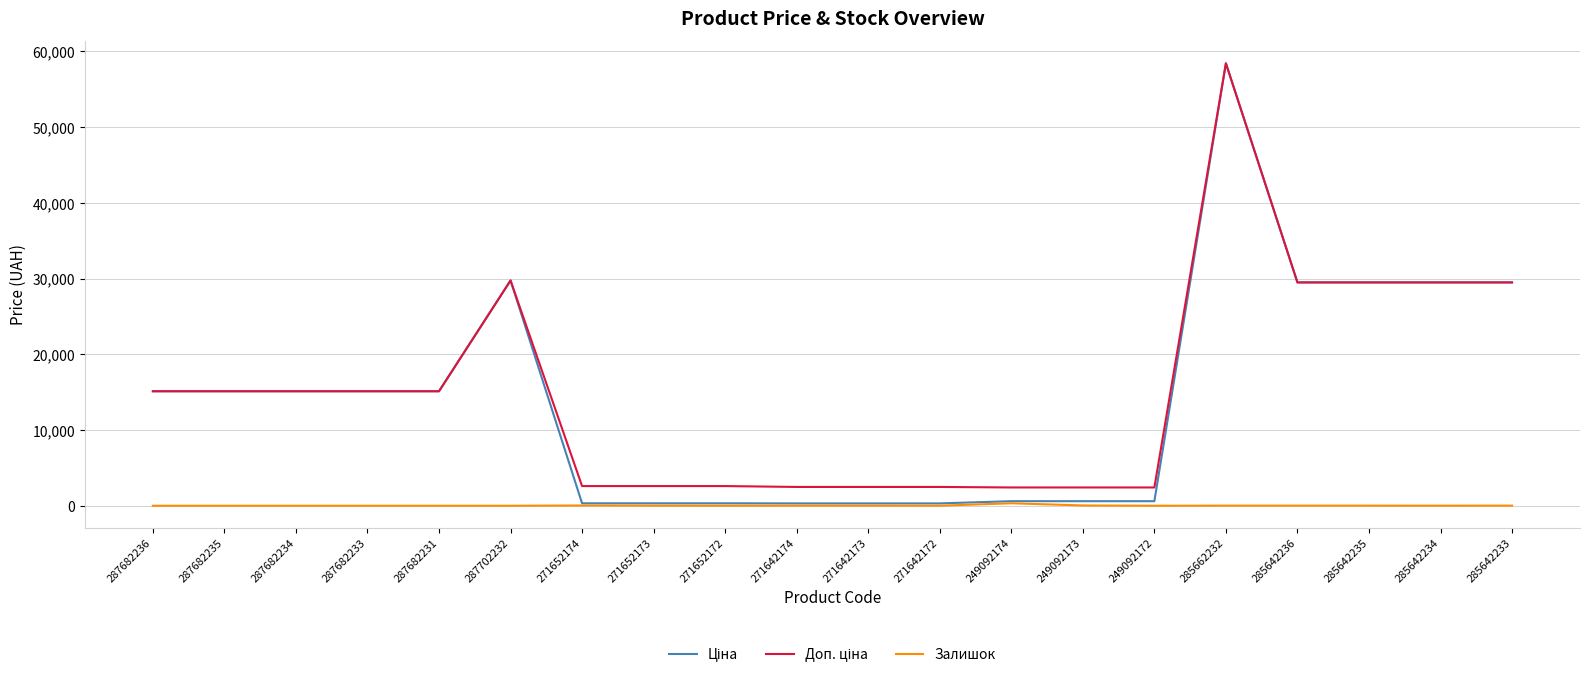

At which category is the sum across all series the highest?

285662232